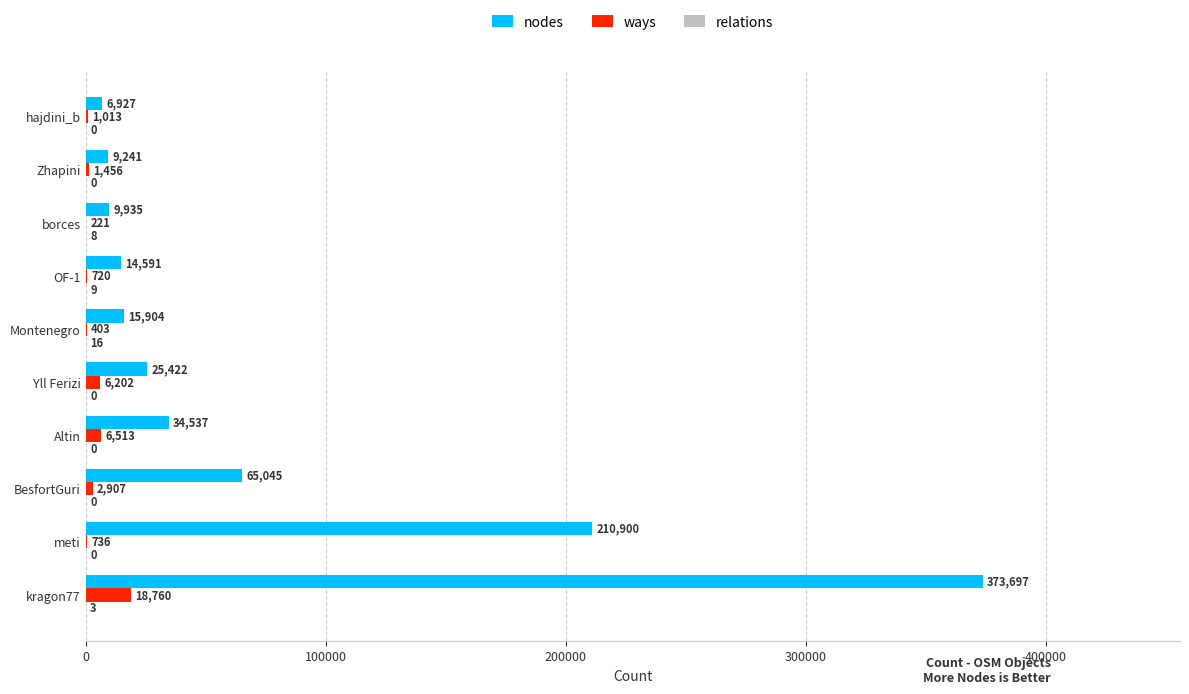

Is the value of nodes at meti greater than the value of ways at BesfortGuri?

Yes